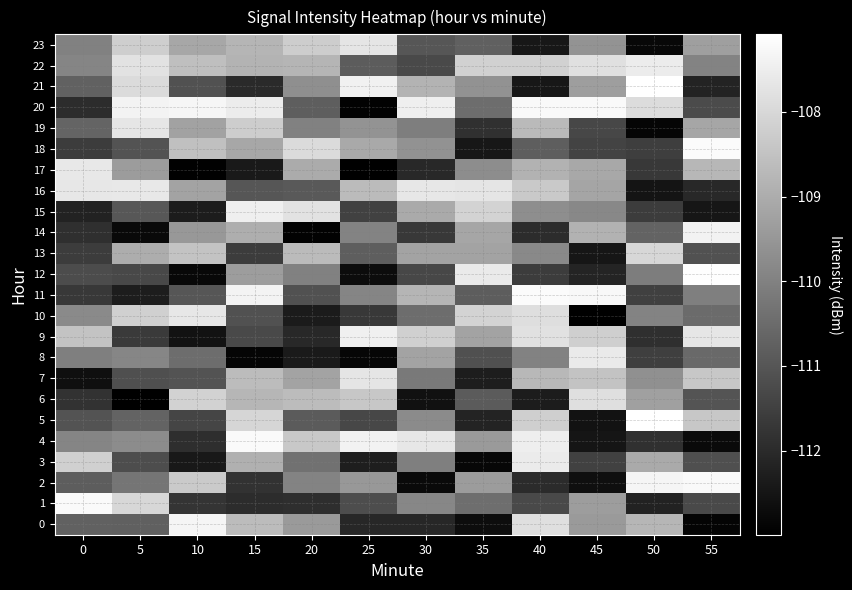

What is the minimum value shown in the chart?

-113.0